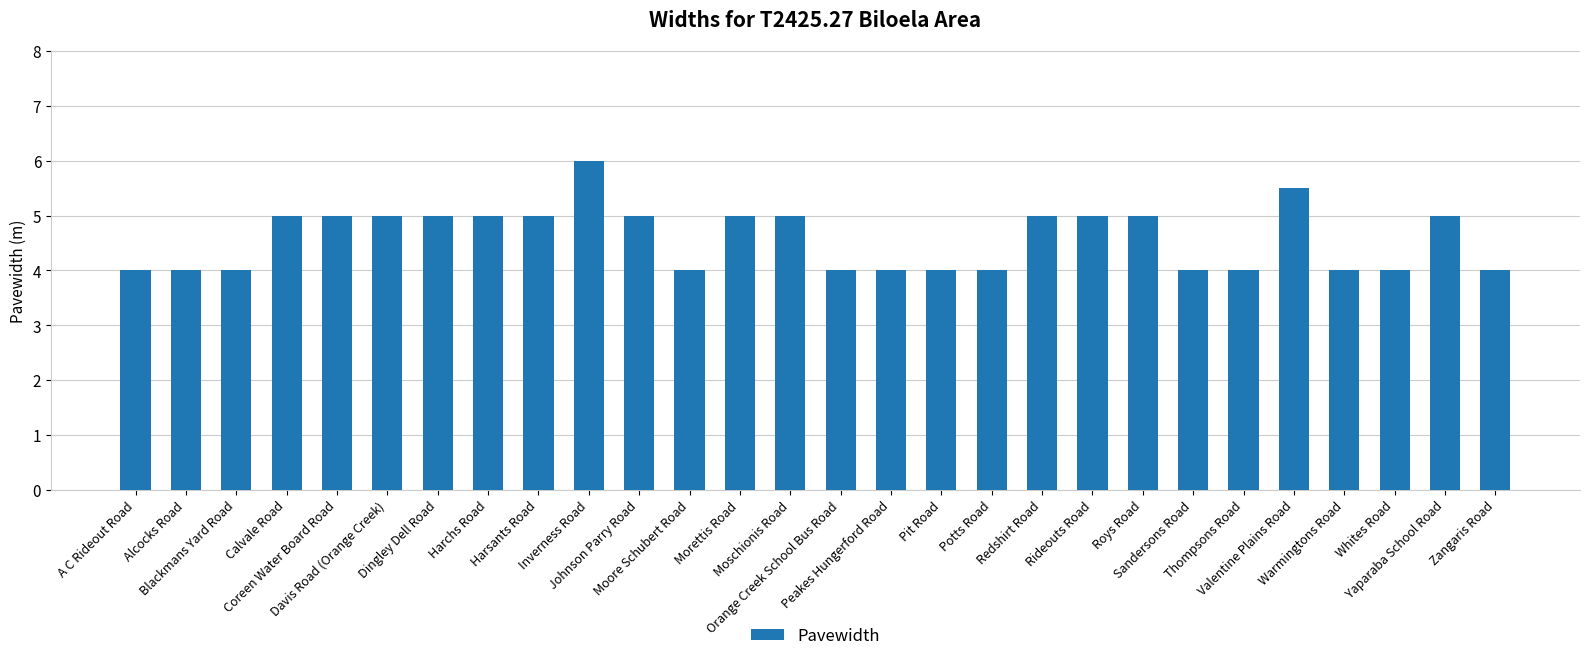

True or false: the data shows 4.0 at Blackmans Yard Road.

True